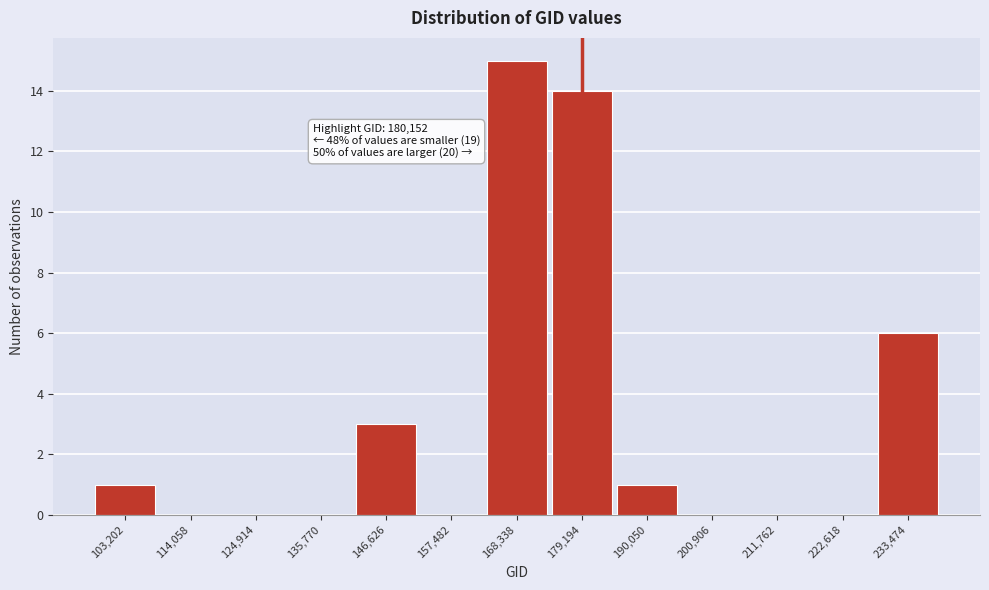

Reading right to left, extract all data points from this chart.

233,474=6	222,618=0	211,762=0	200,906=0	190,050=1	179,194=14	168,338=15	157,482=0	146,626=3	135,770=0	124,914=0	114,058=0	103,202=1